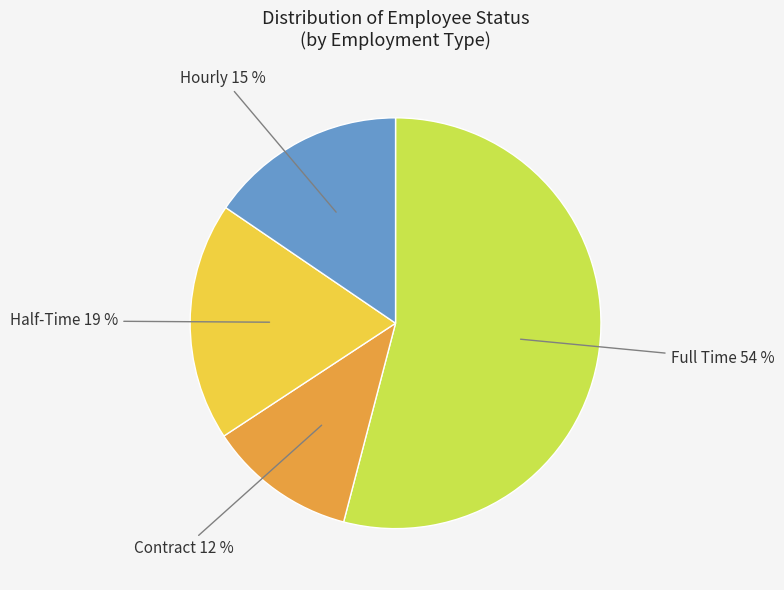

To the nearest percent, what is the difference between the largest and smallest slice percentages?

42%